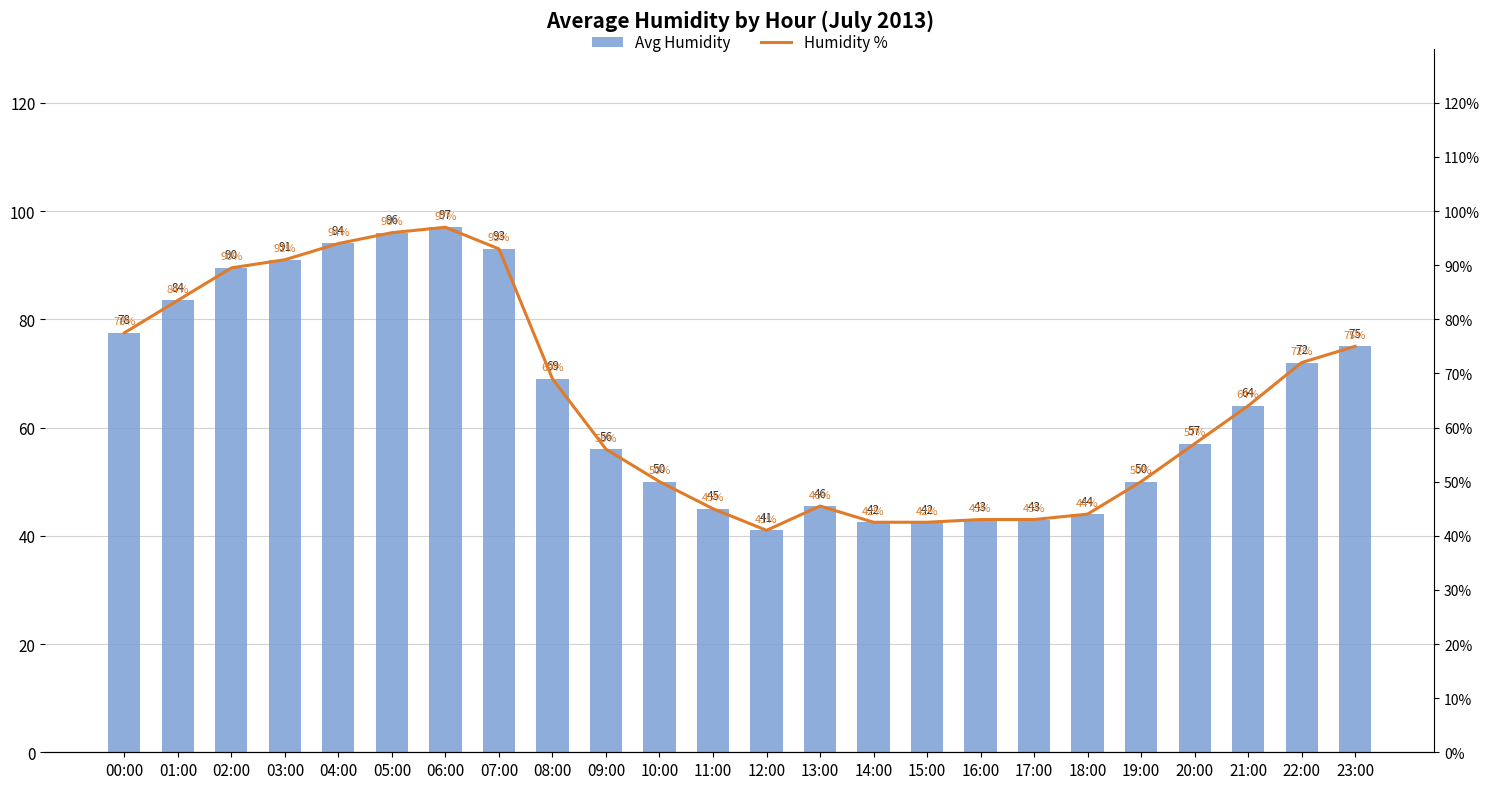

Rank the series at 04:00 from lowest to highest value.

Humidity %, Avg Humidity